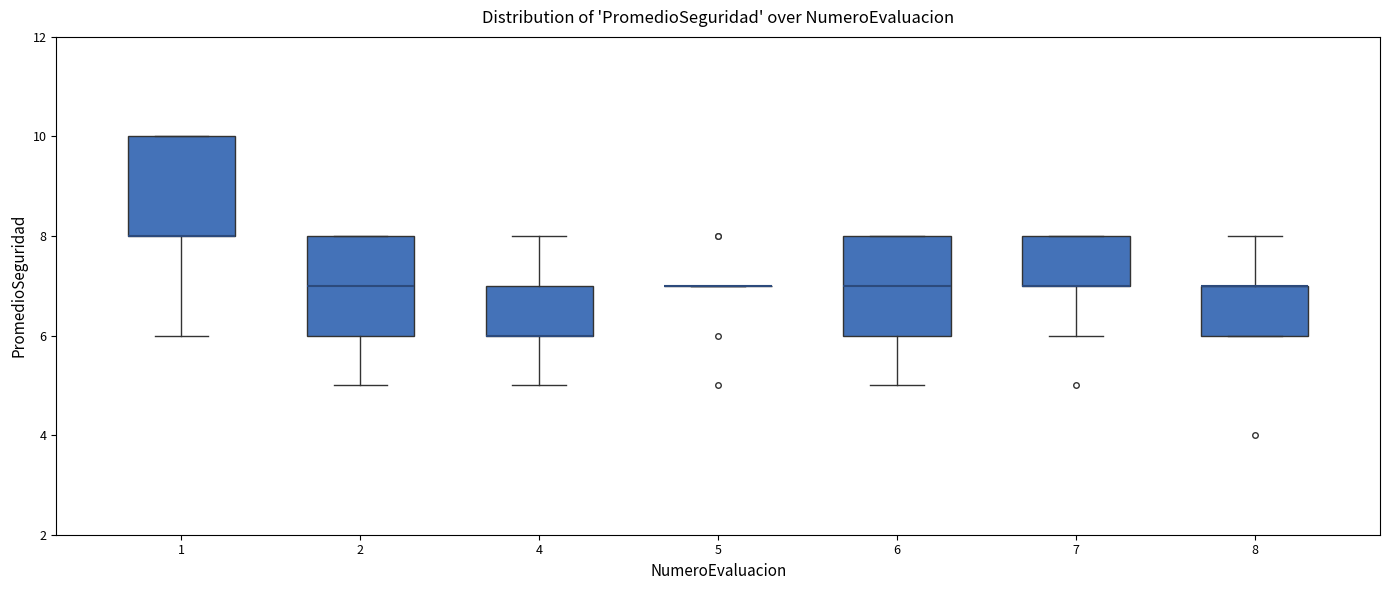

Reading left to right, transcribe this box plot: for each box, give where its median line is, the range the box spans, and where its two whiskers end, as read against the y-axis. The values are not printed on the chart, so give them approximately, as read against the axis.

1: median 8 (drawn on the box's lower edge), box 8 to 10, whiskers 6 to 10
2: median 7, box 6 to 8, whiskers 5 to 8
4: median 6 (drawn on the box's lower edge), box 6 to 7, whiskers 5 to 8
5: box collapsed to a line at 7, whiskers 7 to 7
6: median 7, box 6 to 8, whiskers 5 to 8
7: median 7 (drawn on the box's lower edge), box 7 to 8, whiskers 6 to 8
8: median 7 (drawn on the box's upper edge), box 6 to 7, whiskers 6 to 8